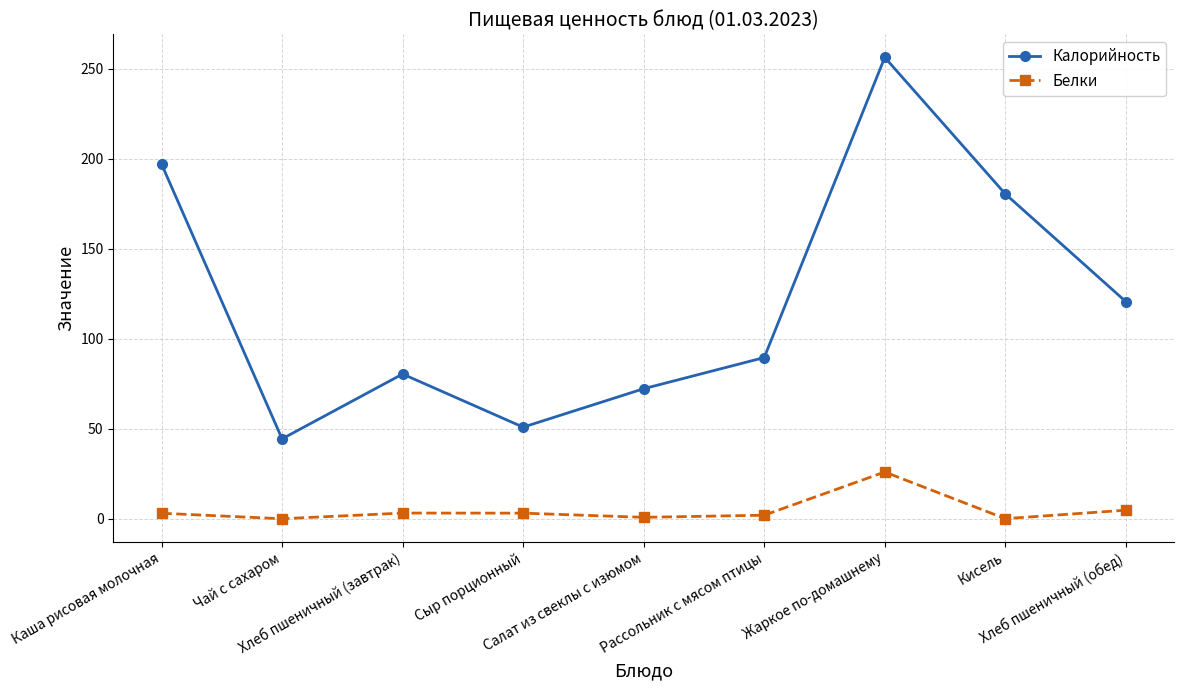

List the series in order of their peak value, highest first.

Калорийность, Белки